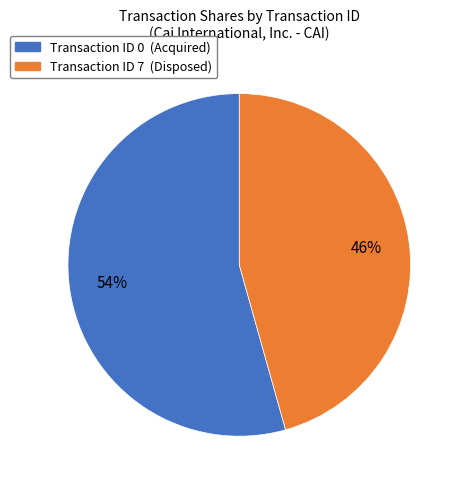

Is there a majority slice in this chart?

Yes